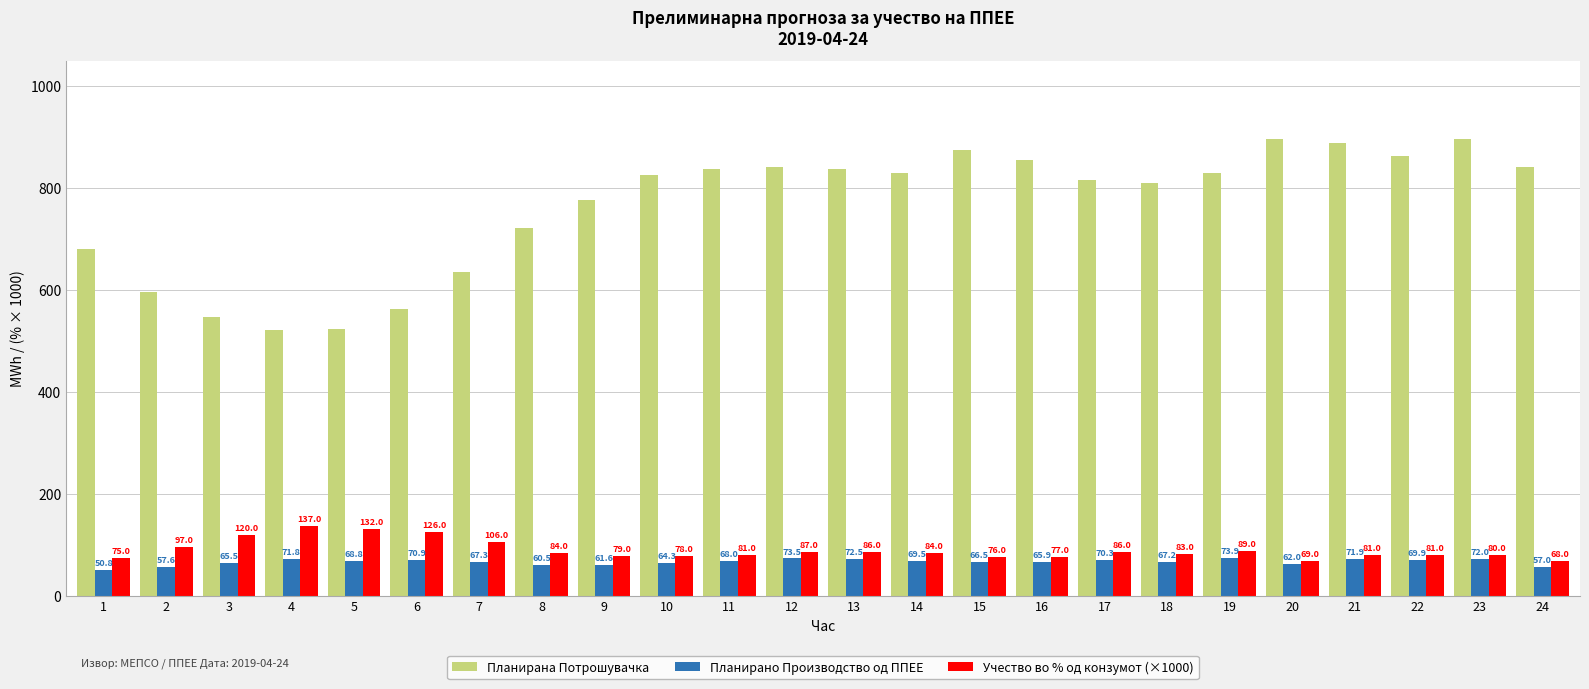

The Учество во % од конзумот (×1000) series shows 22.2 at 20. True or false?

False